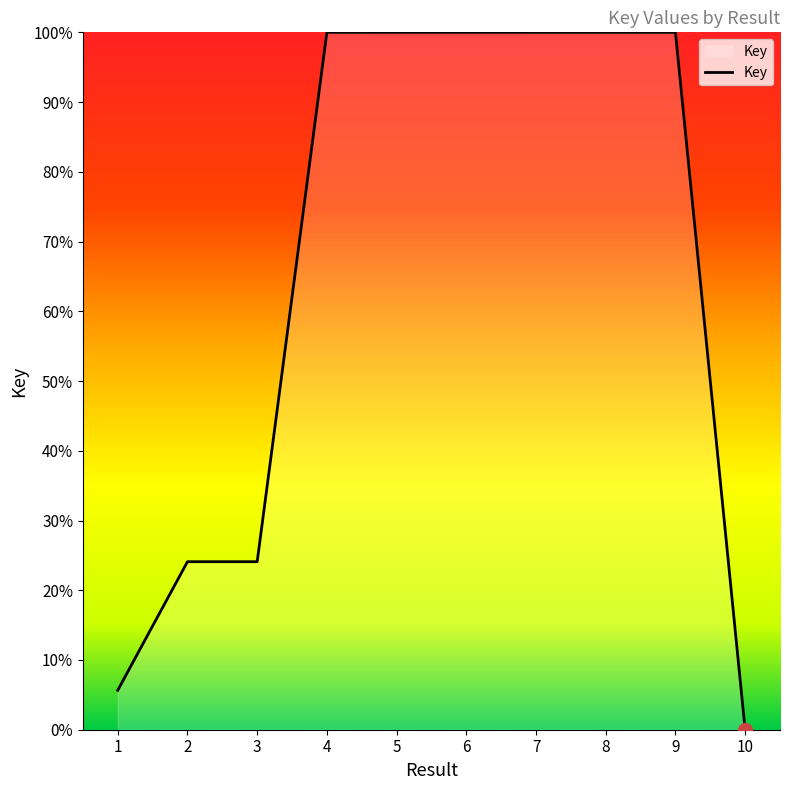

How many lines are shown in the chart?

1